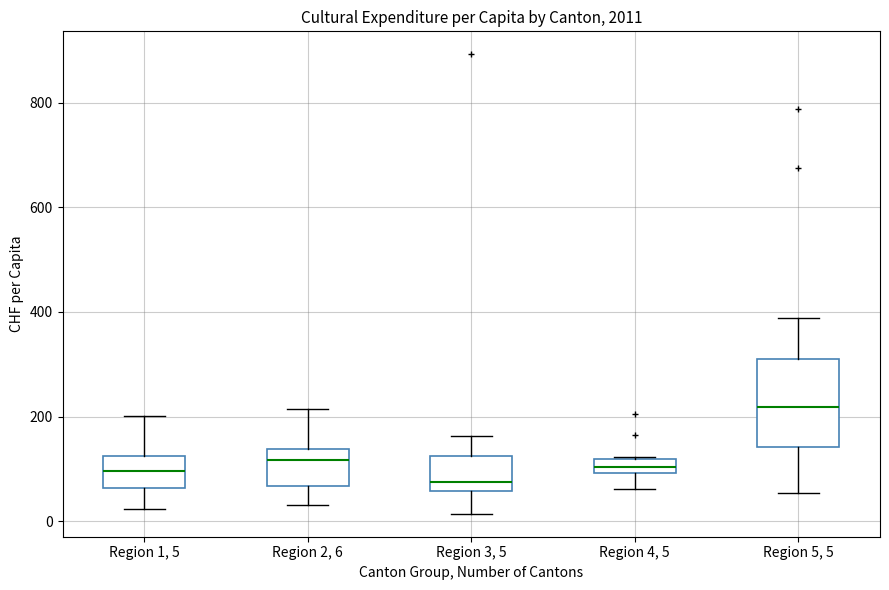

Which box's median line is the lowest?

Region 3, 5